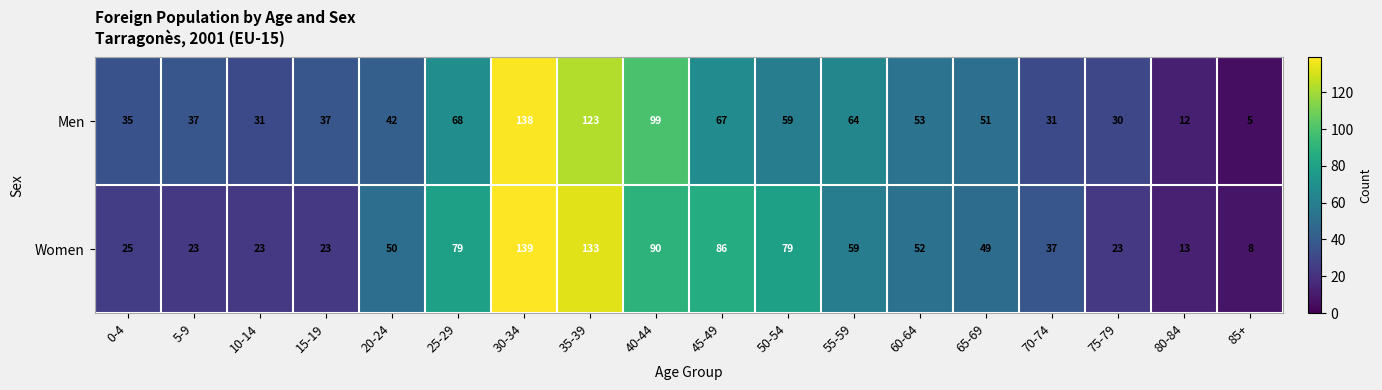

What is the maximum value shown in the chart?

139